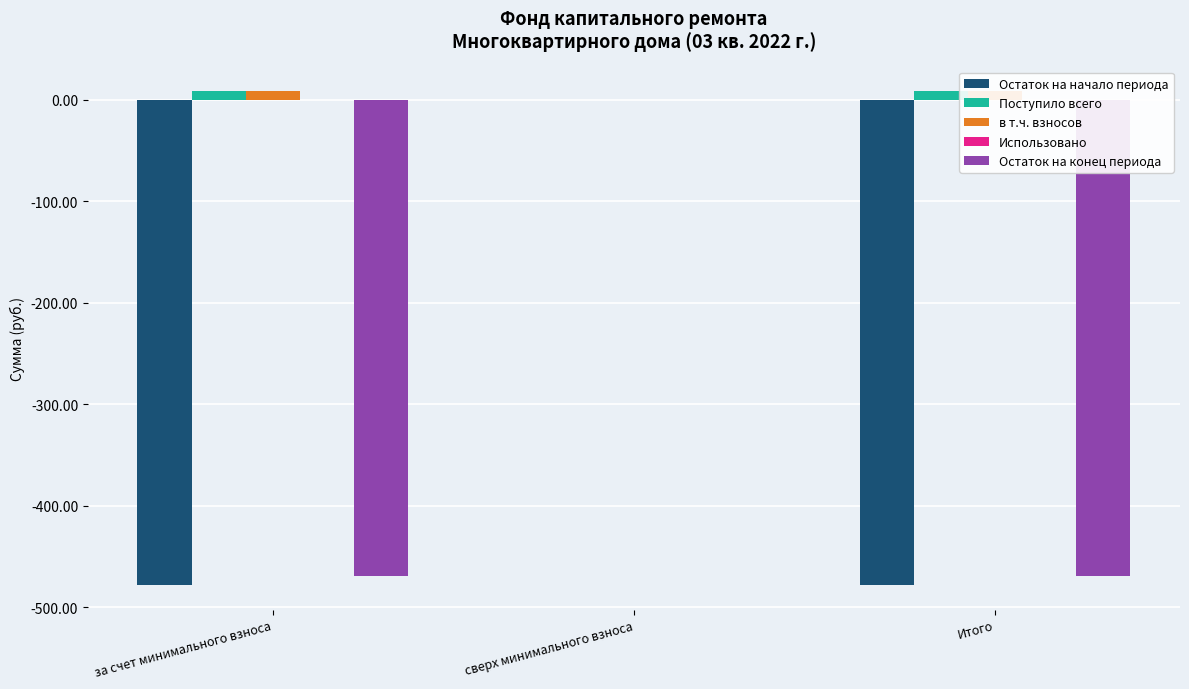

Rank the series at за счет минимального взноса from lowest to highest value.

Остаток на начало периода, Остаток на конец периода, Использовано, в т.ч. взносов, Поступило всего